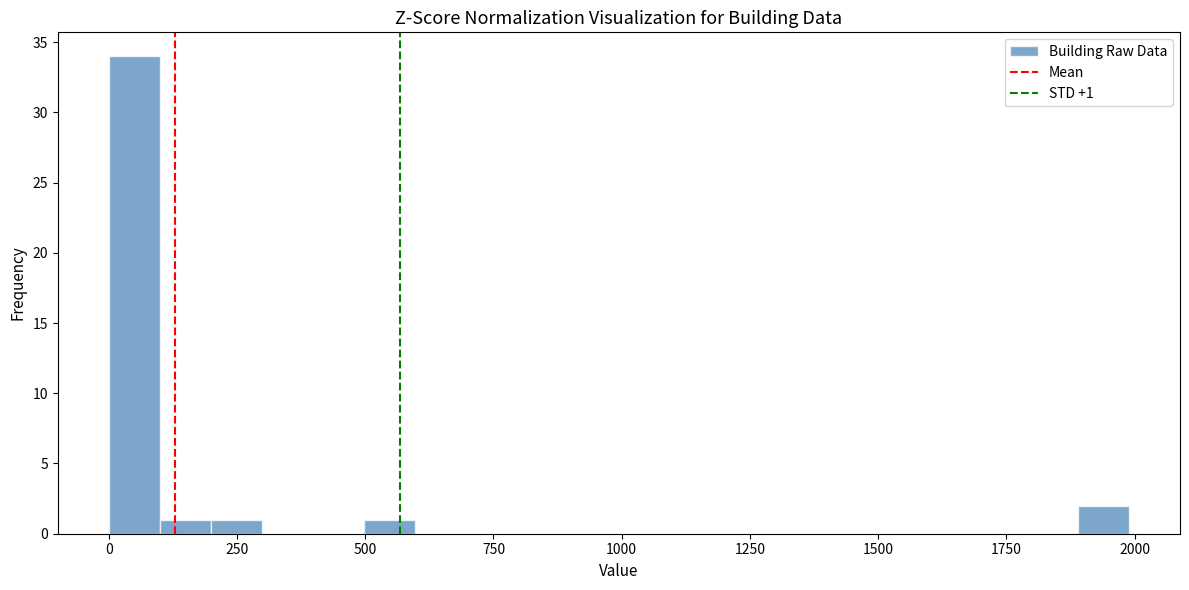

Around what value on the x-axis is the tallest bar? Give the approximate position of its centre, as read against the axis.

50